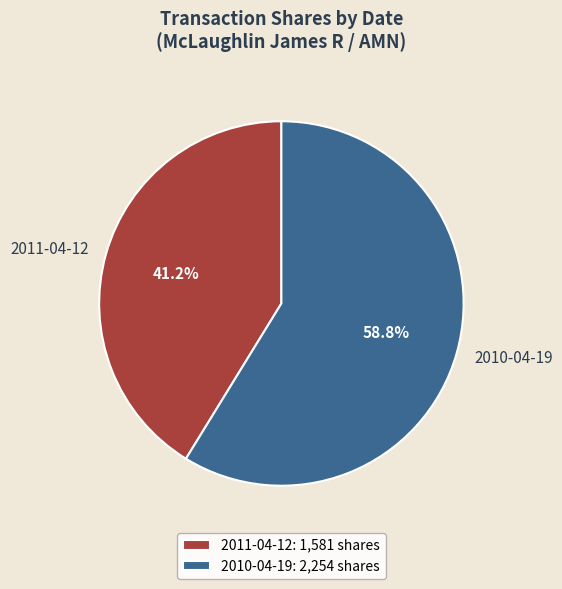

Between 2011-04-12 and 2010-04-19, which is larger?

2010-04-19